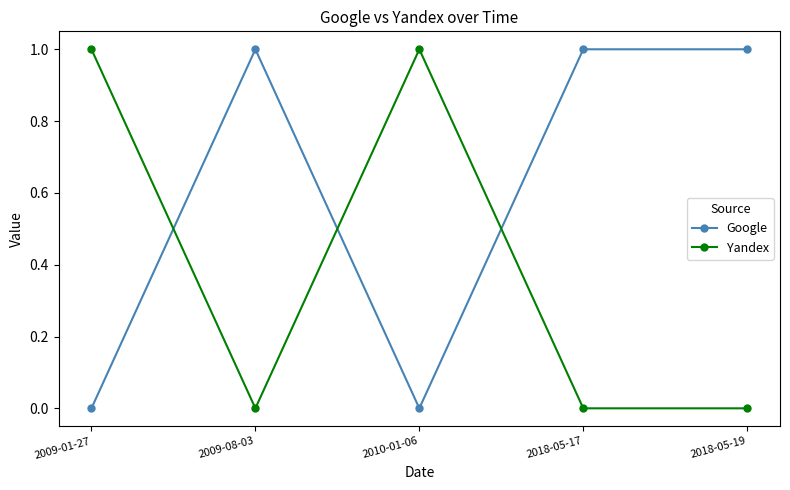

How many lines are shown in the chart?

2